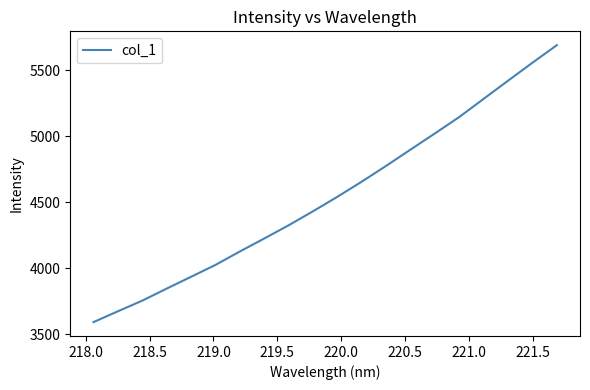

What is the minimum value shown in the chart?

3592.9